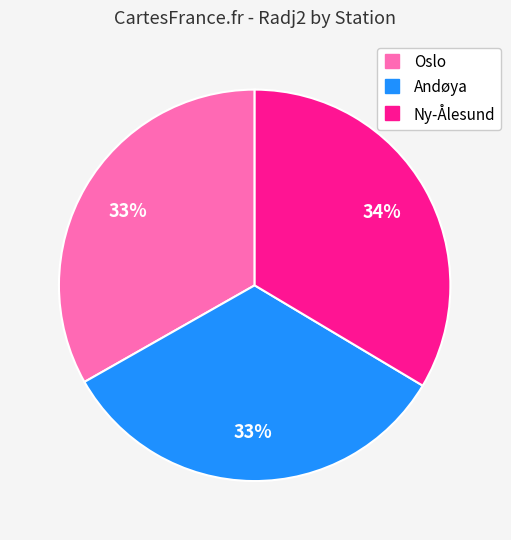

Do Andøya and Oslo together represent more than half of the pie?

Yes